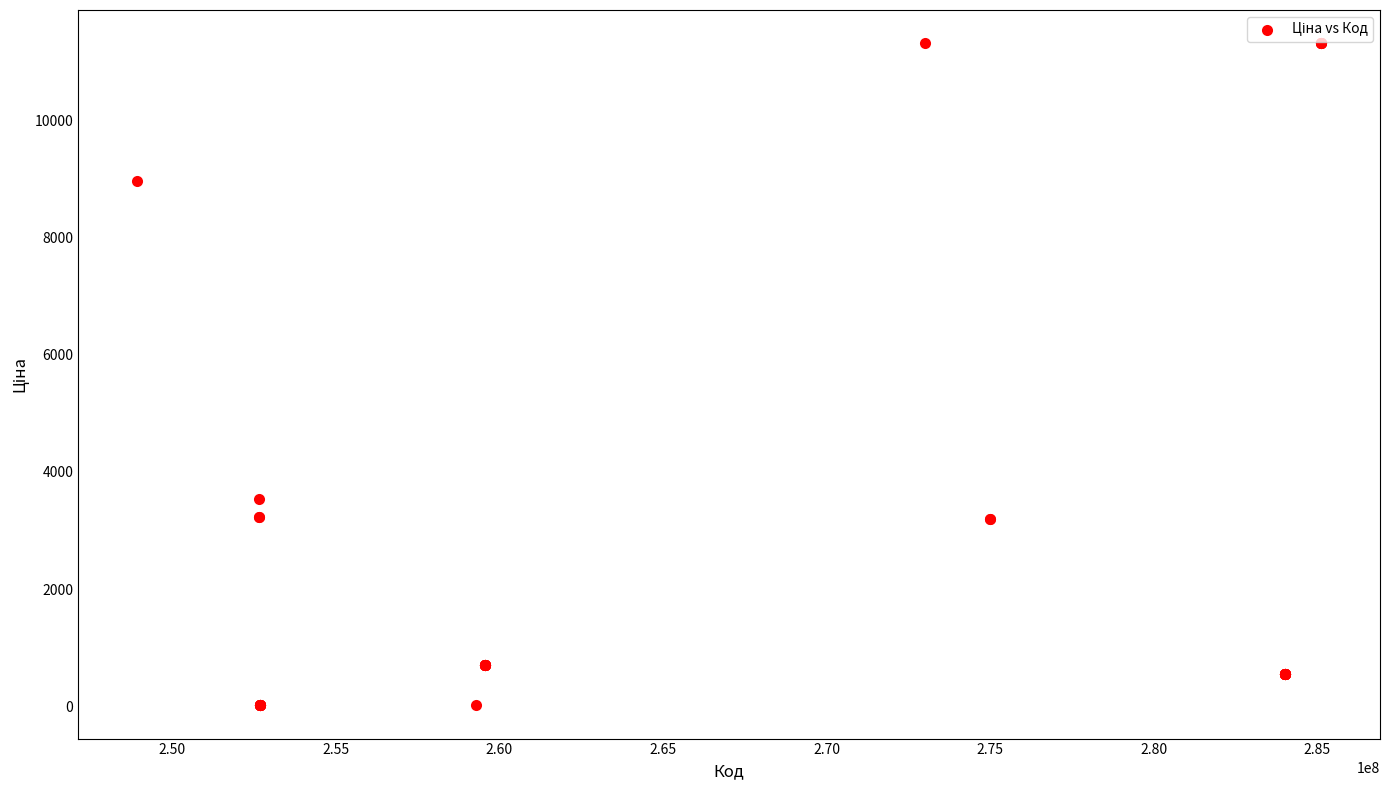

What Y value in the scatter plot is closest to 5664?

3533.2